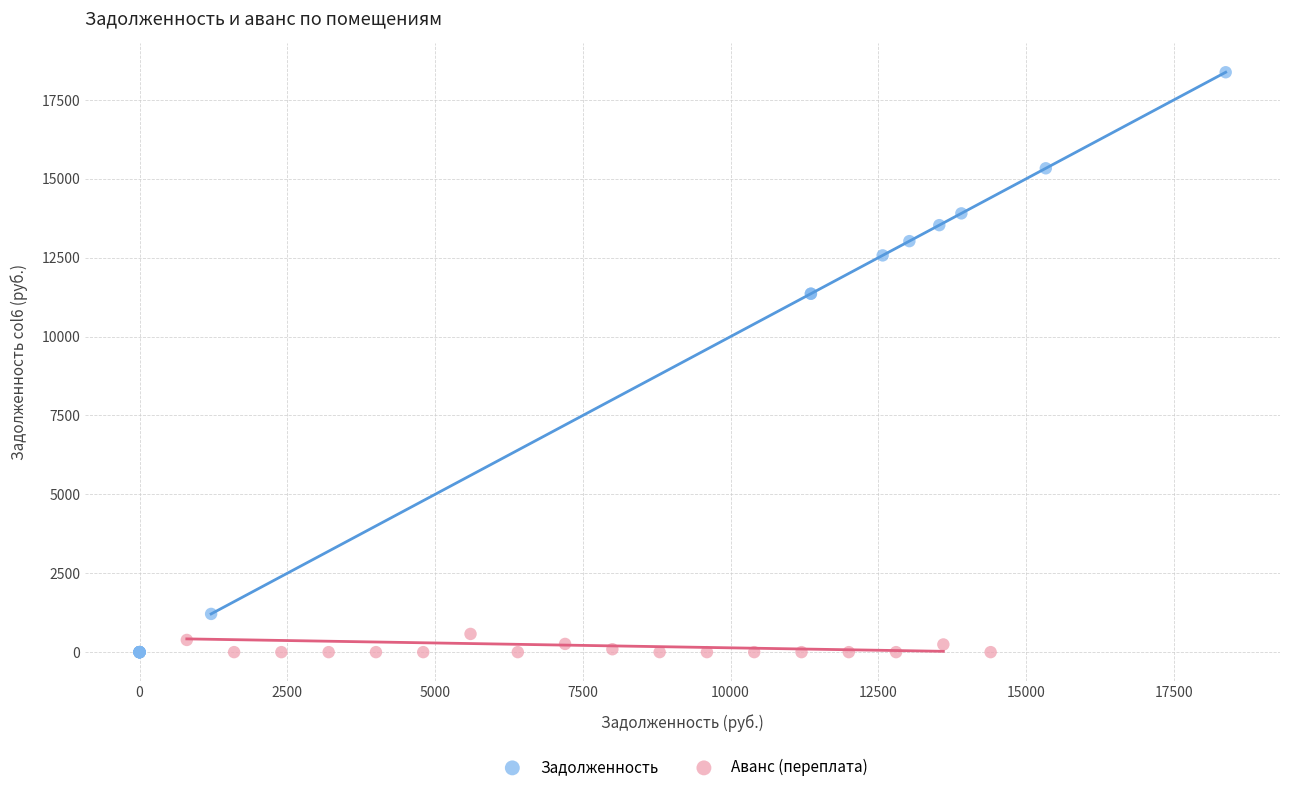

Which series contains the highest Y value?

Задолженность